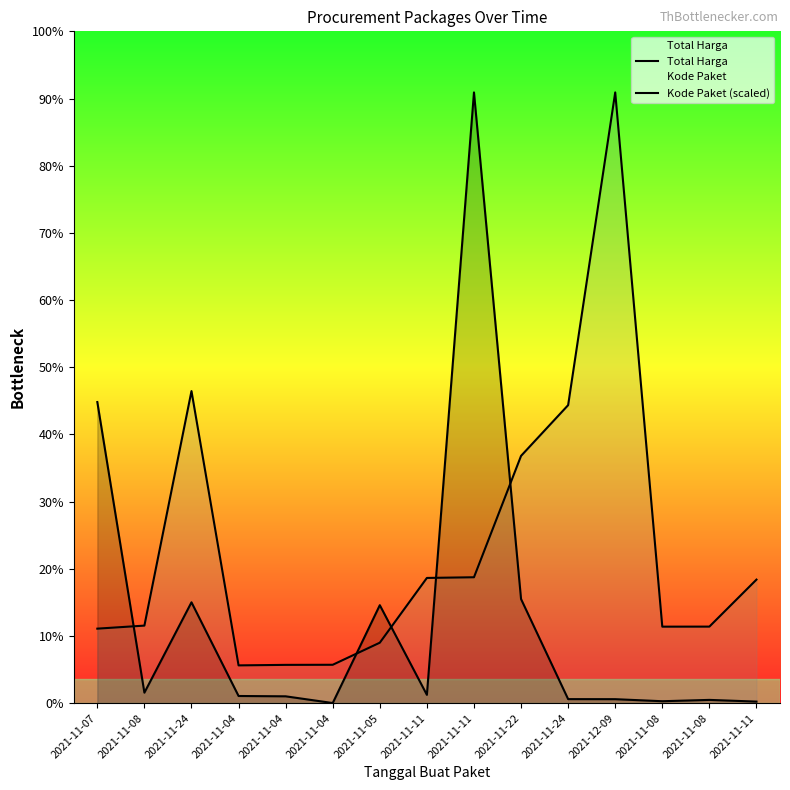

In Kode Paket (scaled), how many points are higher than both neighbors (excluding endpoints)?

2